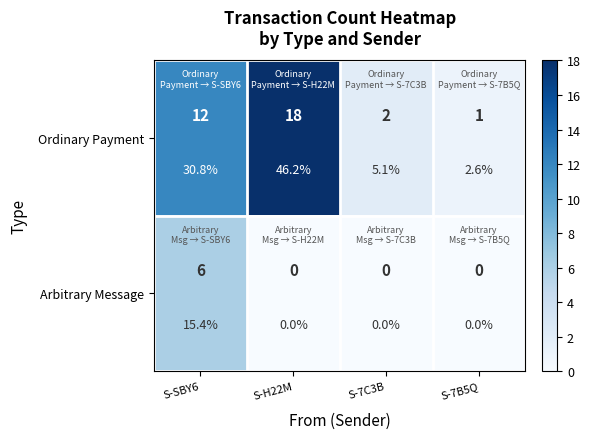

What is the difference between the maximum and minimum values in the Arbitrary Message series?

6